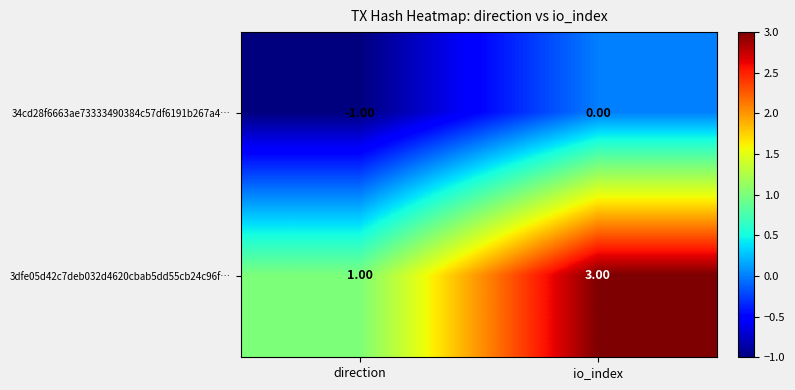

What is the sum of all 3dfe05d42c7deb032d4620cbab5dd55cb24c96f… values?

4